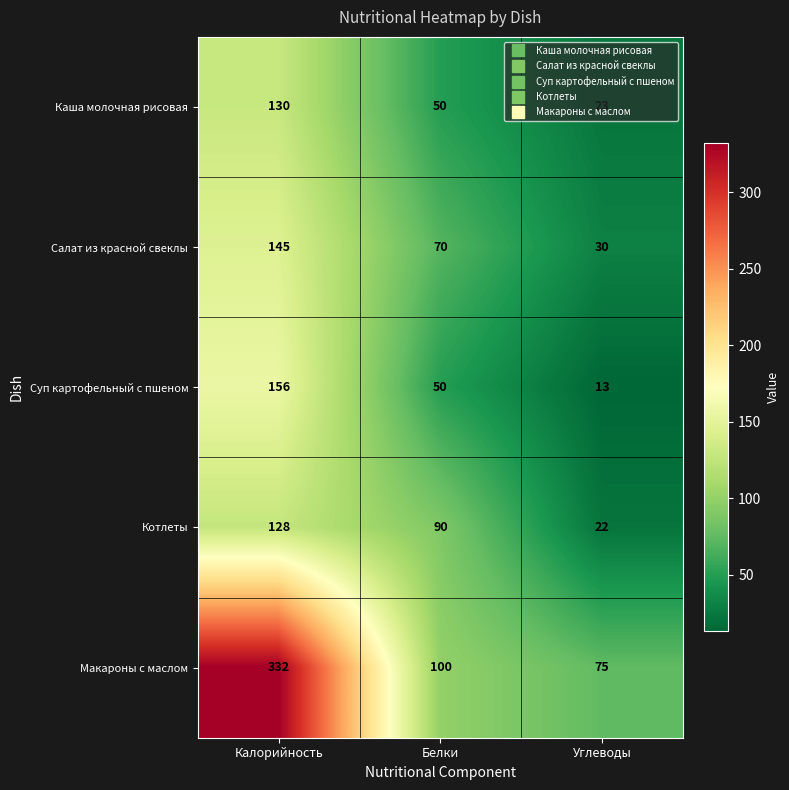

Rank the series at Калорийность from lowest to highest value.

Котлеты, Каша молочная рисовая, Салат из красной свеклы, Суп картофельный с пшеном, Макароны с маслом